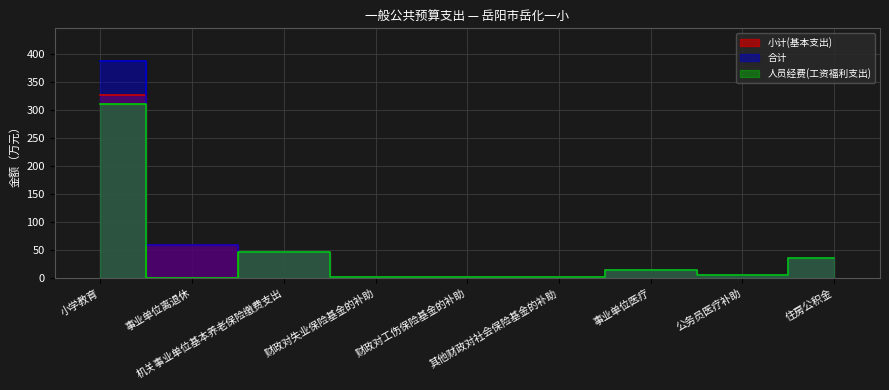

Which category has the lowest value in the 人员经费(工资福利支出) series?

事业单位离退休